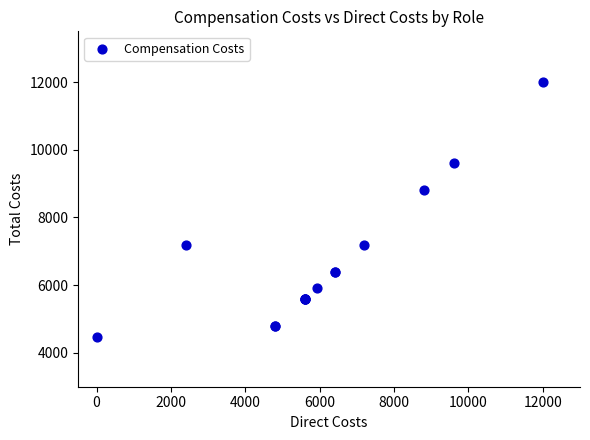

What Y value in the scatter plot is closest to 8240?

8800